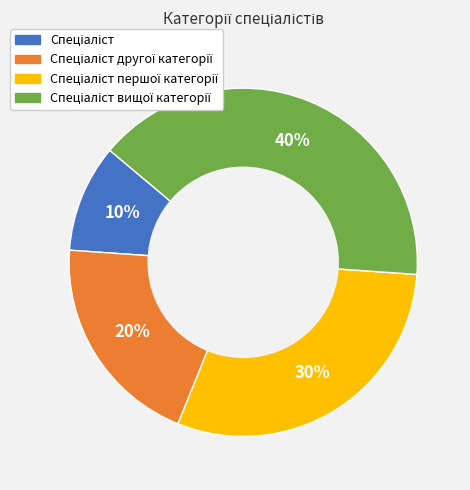

Is there a majority slice in this chart?

No